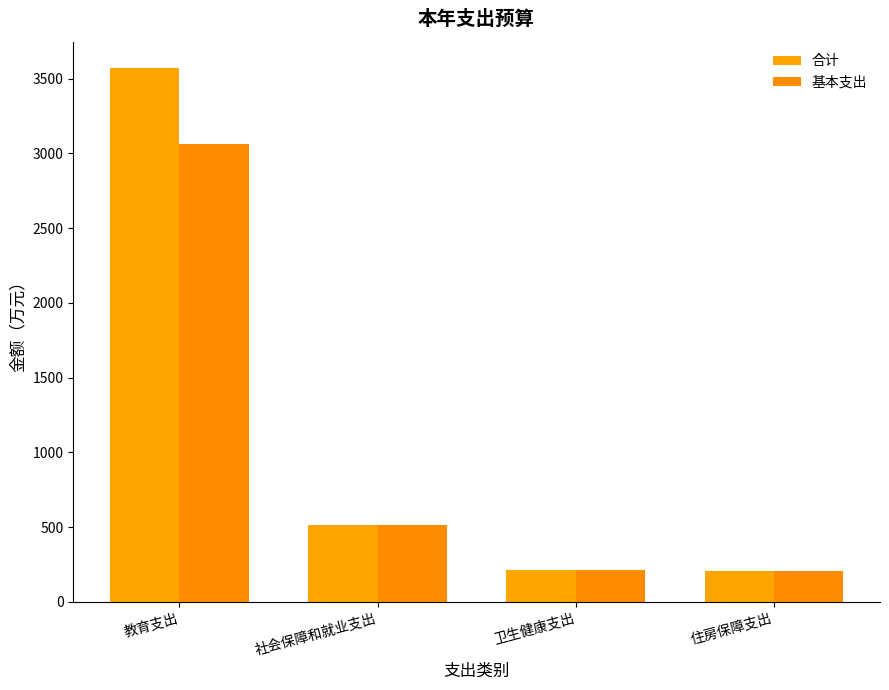

What is the sum of all 基本支出 values?

3992.3